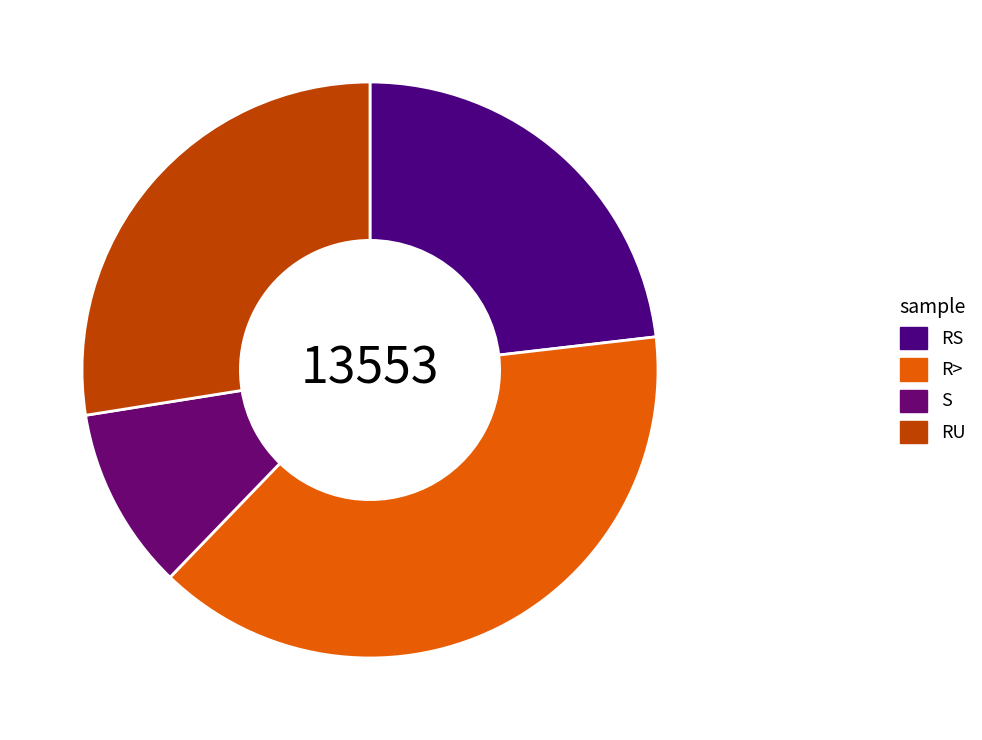

To the nearest percent, what is the combined percentage of R> and S?

47%